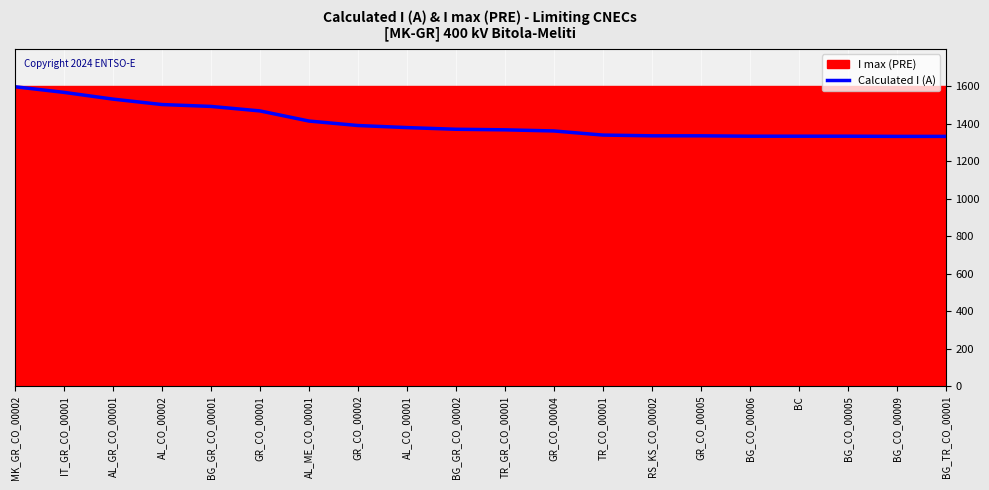

What value does the data have at AL_ME_CO_00001, to the nearest 50?

1400